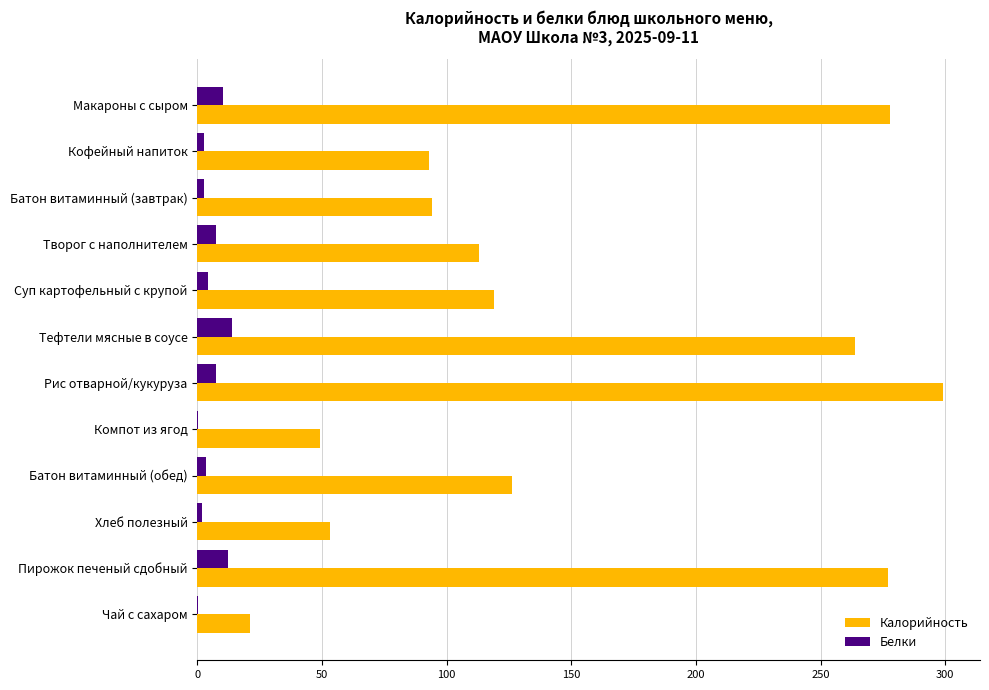

At which category does the chart reach its peak across all series?

Рис отварной/кукуруза